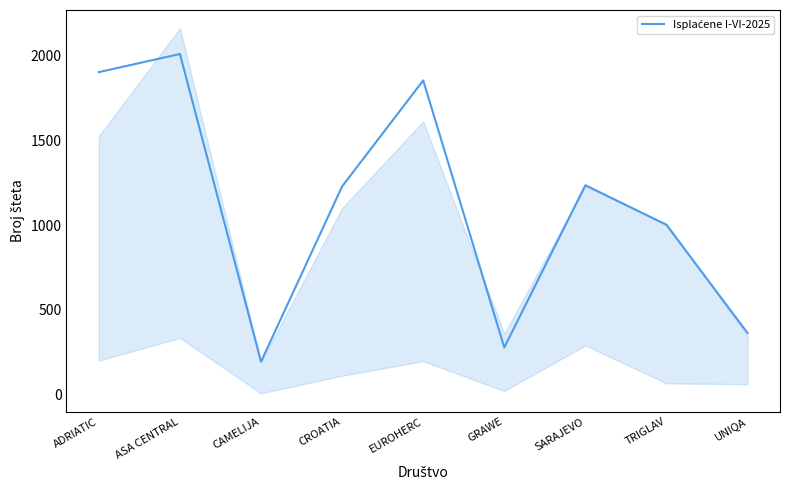

List the labels in order of value, largest first.

ASA CENTRAL, ADRIATIC, EUROHERC, SARAJEVO, CROATIA, TRIGLAV, UNIQA, GRAWE, CAMELIJA